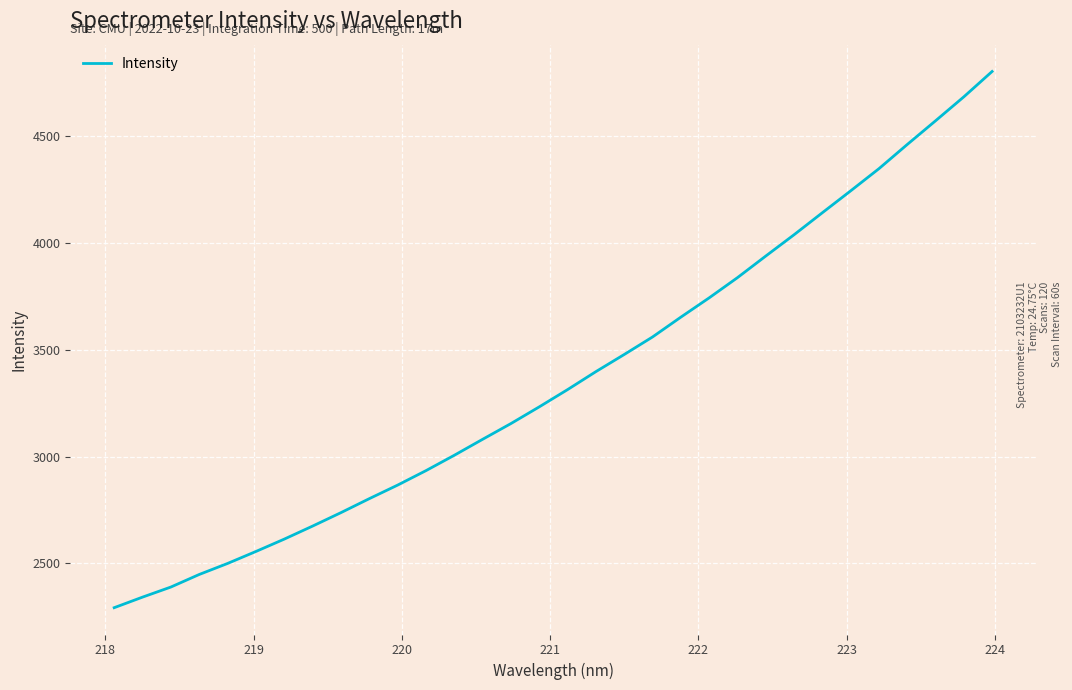

What is the smallest value displayed?

2292.8